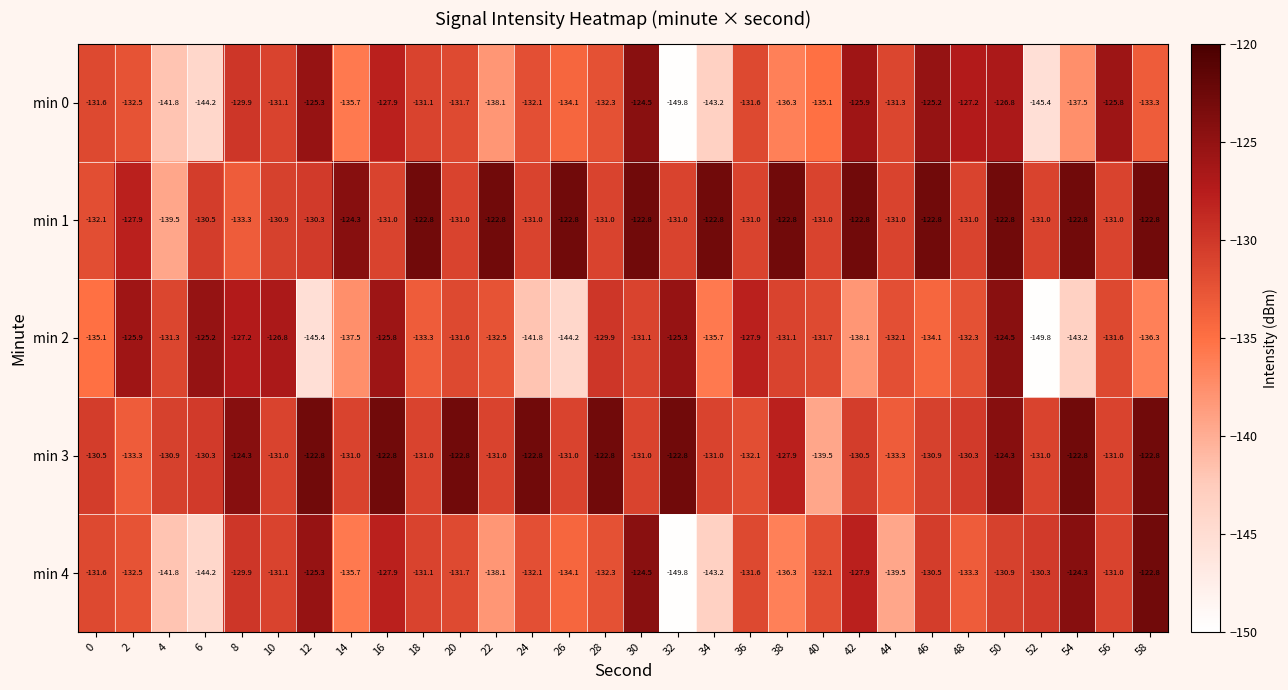

What is the smallest value displayed?

-149.8